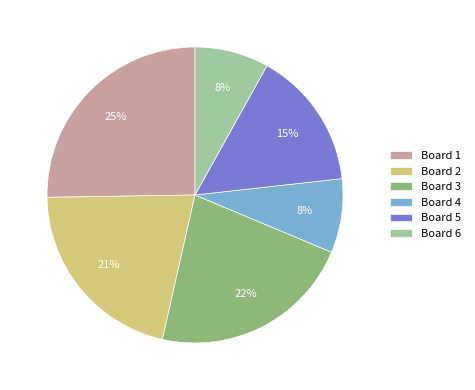

True or false: Board 1 accounts for 39% of the total.

False